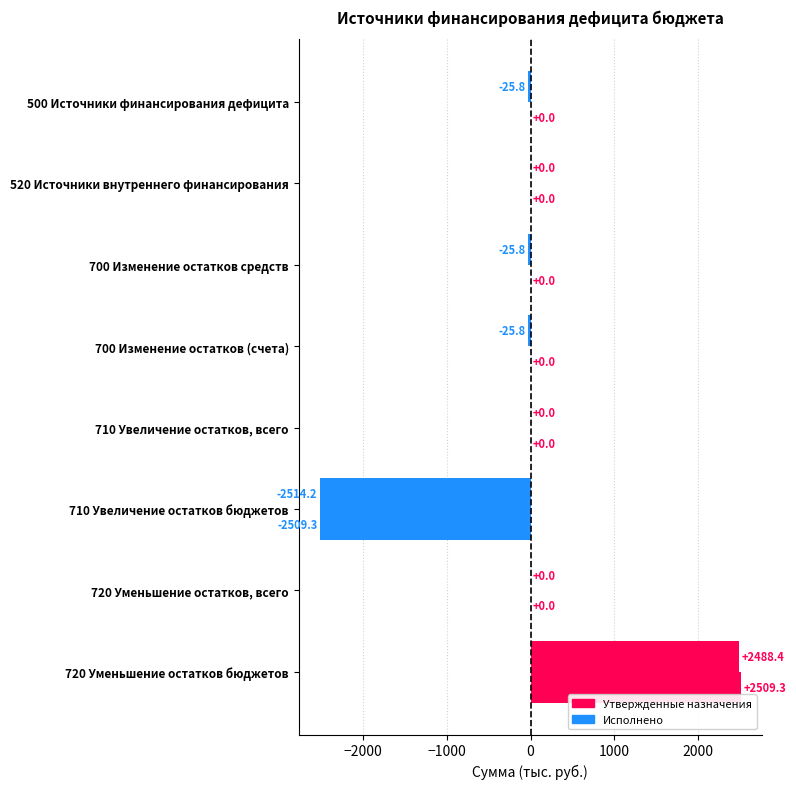

How many data points does each series have?

8